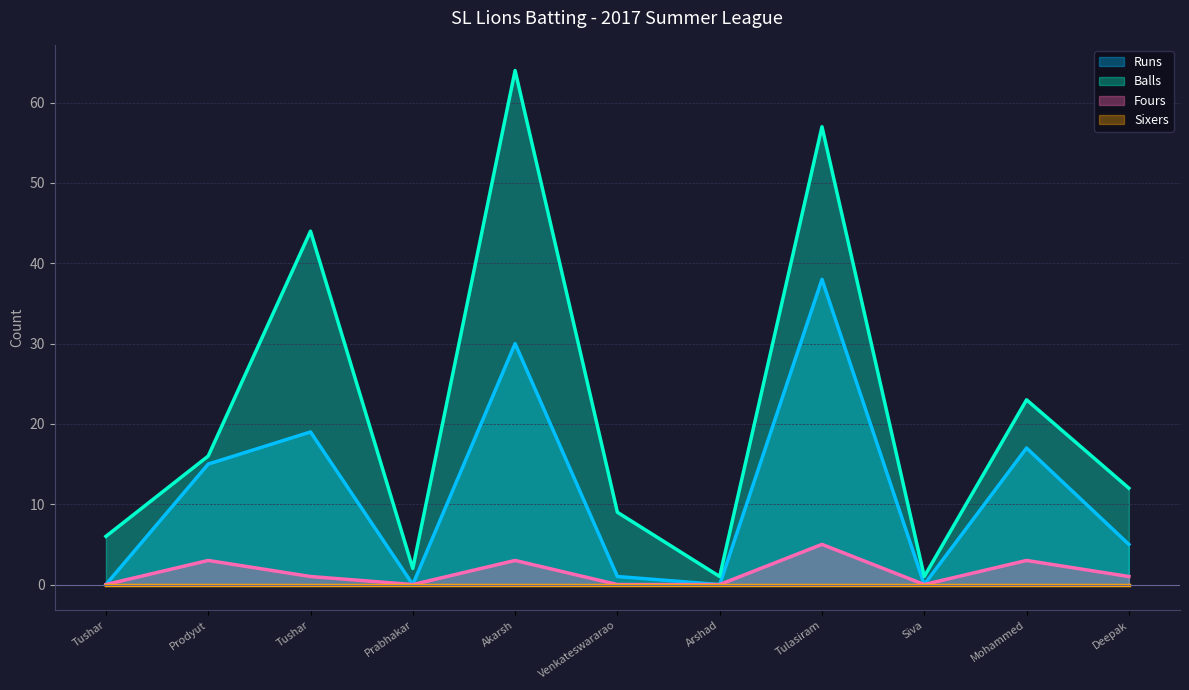

At how many categories does at least one series exceed 52?

2